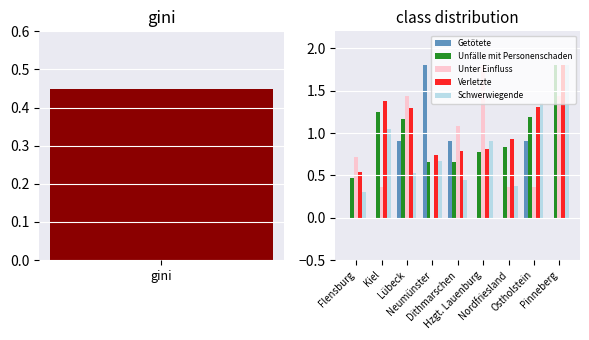

At which category is the sum across all series the highest?

Pinneberg